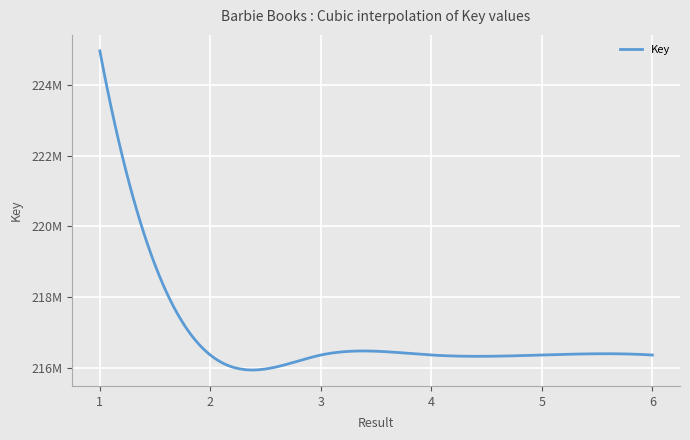

Which label corresponds to the smallest value in the chart?

2